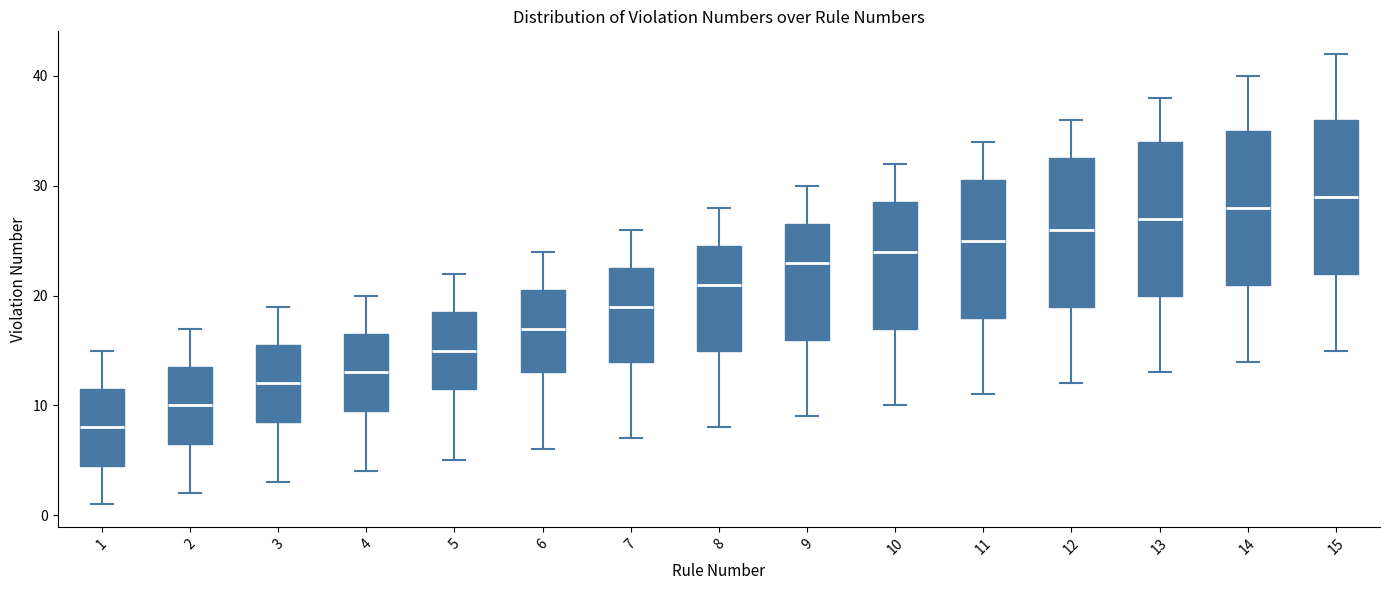

Reading left to right, transcribe this box plot: for each box, give where its median line is, the range the box spans, and where its two whiskers end, as read against the y-axis. The values are not printed on the chart, so give them approximately, as read against the axis.

1: median 8, box 5 to 12, whiskers 1 to 15
2: median 10, box 7 to 14, whiskers 2 to 17
3: median 12, box 9 to 16, whiskers 3 to 19
4: median 13, box 10 to 17, whiskers 4 to 20
5: median 15, box 12 to 19, whiskers 5 to 22
6: median 17, box 13 to 21, whiskers 6 to 24
7: median 19, box 14 to 23, whiskers 7 to 26
8: median 21, box 15 to 25, whiskers 8 to 28
9: median 23, box 16 to 27, whiskers 9 to 30
10: median 24, box 17 to 29, whiskers 10 to 32
11: median 25, box 18 to 31, whiskers 11 to 34
12: median 26, box 19 to 33, whiskers 12 to 36
13: median 27, box 20 to 34, whiskers 13 to 38
14: median 28, box 21 to 35, whiskers 14 to 40
15: median 29, box 22 to 36, whiskers 15 to 42